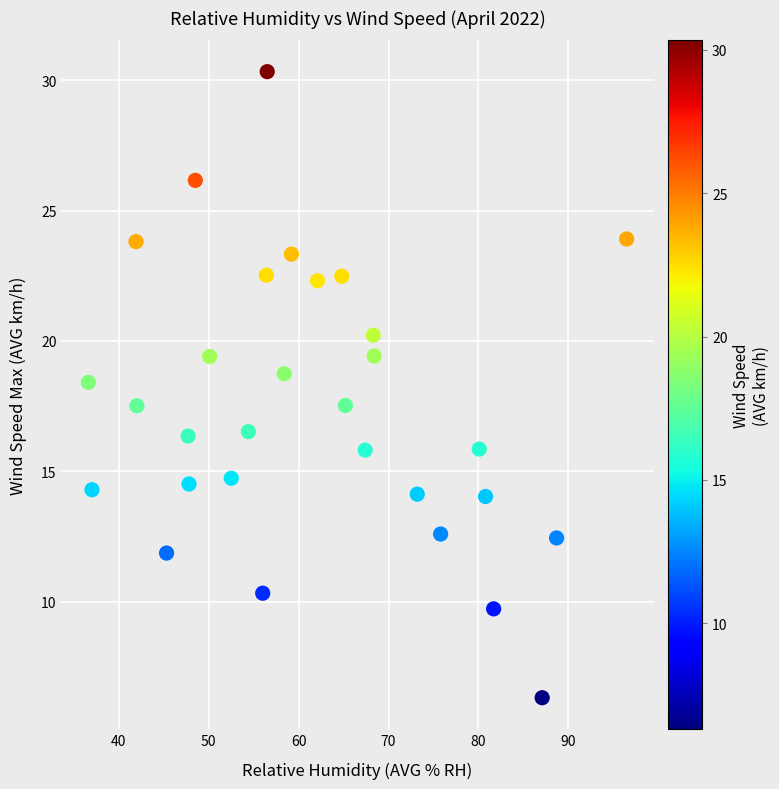

What is the range of Y values (max minus min)?

24.0